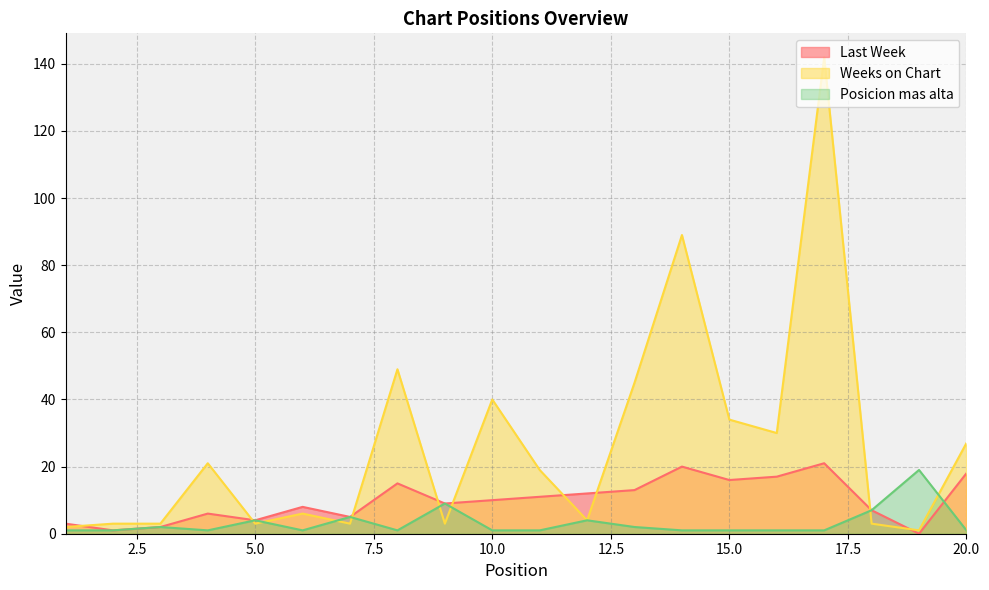

At which category does the chart reach its peak across all series?

17